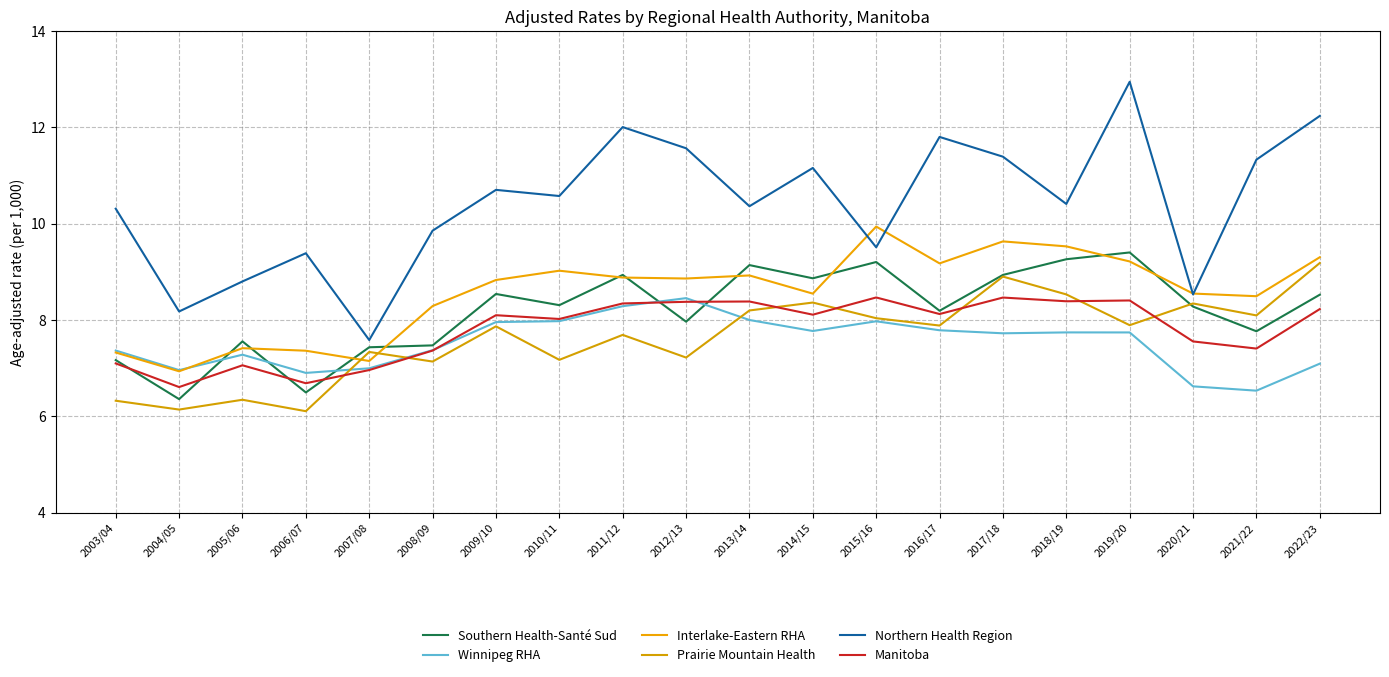

Reading left to right, transcribe all the data shown in this chart.

Southern Health-Santé Sud: 2003/04=7.2	2004/05=6.4	2005/06=7.6	2006/07=6.5	2007/08=7.4	2008/09=7.5	2009/10=8.5	2010/11=8.3	2011/12=8.9	2012/13=8.0	2013/14=9.1	2014/15=8.9	2015/16=9.2	2016/17=8.2	2017/18=8.9	2018/19=9.3	2019/20=9.4	2020/21=8.3	2021/22=7.8	2022/23=8.5
Winnipeg RHA: 2003/04=7.4	2004/05=7.0	2005/06=7.3	2006/07=6.9	2007/08=7.0	2008/09=7.4	2009/10=8.0	2010/11=8.0	2011/12=8.3	2012/13=8.5	2013/14=8.0	2014/15=7.8	2015/16=8.0	2016/17=7.8	2017/18=7.7	2018/19=7.7	2019/20=7.7	2020/21=6.6	2021/22=6.5	2022/23=7.1
Interlake-Eastern RHA: 2003/04=7.3	2004/05=6.9	2005/06=7.4	2006/07=7.4	2007/08=7.1	2008/09=8.3	2009/10=8.8	2010/11=9.0	2011/12=8.9	2012/13=8.9	2013/14=8.9	2014/15=8.5	2015/16=9.9	2016/17=9.2	2017/18=9.6	2018/19=9.5	2019/20=9.2	2020/21=8.5	2021/22=8.5	2022/23=9.3
Prairie Mountain Health: 2003/04=6.3	2004/05=6.1	2005/06=6.3	2006/07=6.1	2007/08=7.3	2008/09=7.1	2009/10=7.9	2010/11=7.2	2011/12=7.7	2012/13=7.2	2013/14=8.2	2014/15=8.4	2015/16=8.0	2016/17=7.9	2017/18=8.9	2018/19=8.5	2019/20=7.9	2020/21=8.3	2021/22=8.1	2022/23=9.2
Northern Health Region: 2003/04=10.3	2004/05=8.2	2005/06=8.8	2006/07=9.4	2007/08=7.6	2008/09=9.9	2009/10=10.7	2010/11=10.6	2011/12=12.0	2012/13=11.6	2013/14=10.4	2014/15=11.2	2015/16=9.5	2016/17=11.8	2017/18=11.4	2018/19=10.4	2019/20=12.9	2020/21=8.5	2021/22=11.3	2022/23=12.2
Manitoba: 2003/04=7.1	2004/05=6.6	2005/06=7.1	2006/07=6.7	2007/08=7.0	2008/09=7.4	2009/10=8.1	2010/11=8.0	2011/12=8.3	2012/13=8.4	2013/14=8.4	2014/15=8.1	2015/16=8.5	2016/17=8.1	2017/18=8.5	2018/19=8.4	2019/20=8.4	2020/21=7.6	2021/22=7.4	2022/23=8.2